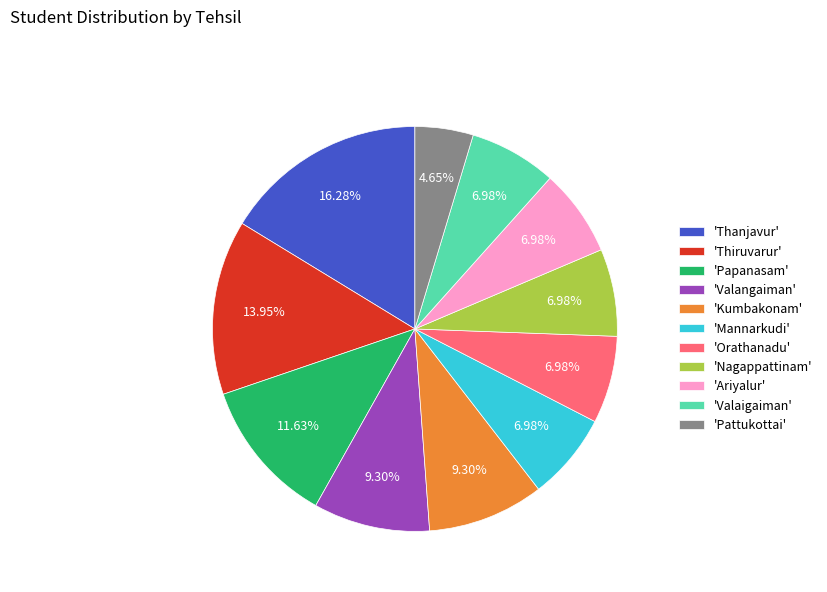

Approximately how many times larger is the value at 'Orathanadu' compared to 'Thiruvarur'?

0.5